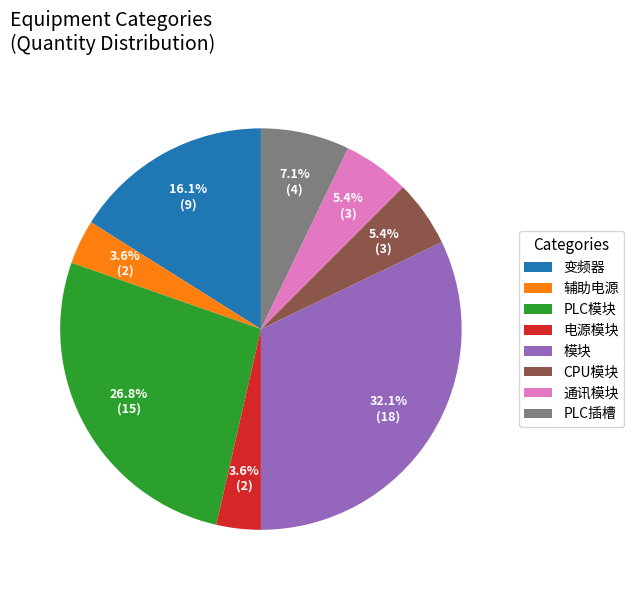

Does 辅助电源 represent more than half of the total?

No